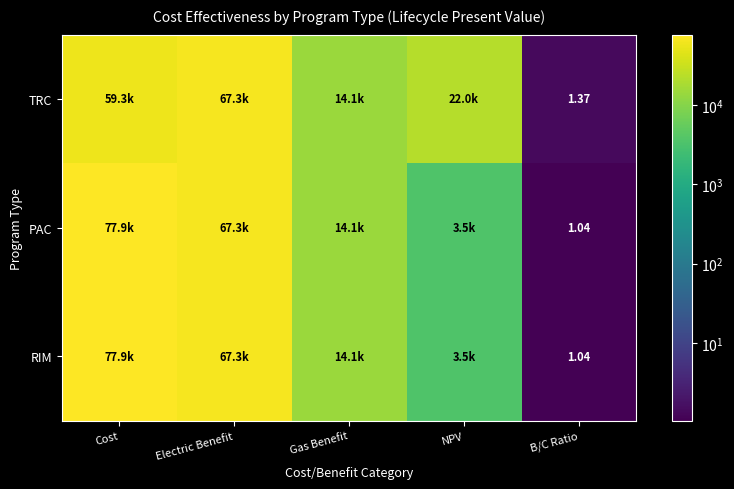

Is it true that TRC equals 2.4 at B/C Ratio?

False